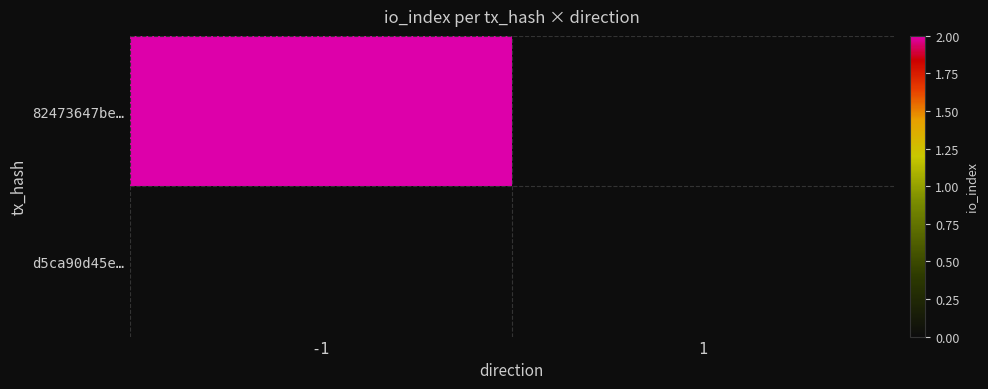

Reading left to right, list all the values displayed in this chart.

82473647be…: -1=2	1=0
d5ca90d45e…: -1=0	1=0